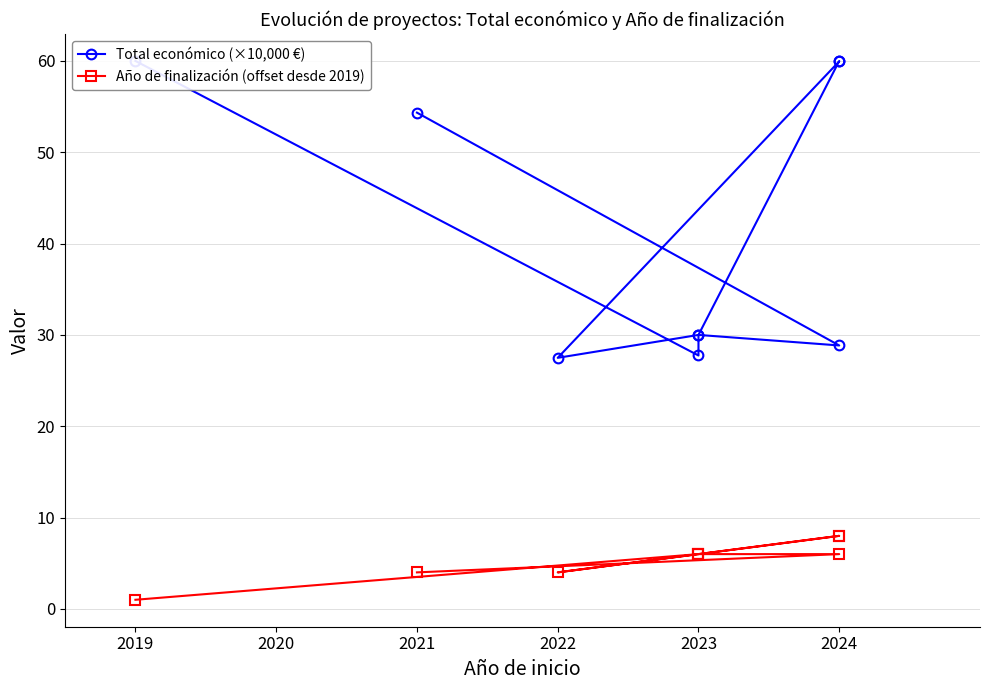

True or false: Año de finalización (offset desde 2019) has a value of 1.6 at 2019.

False